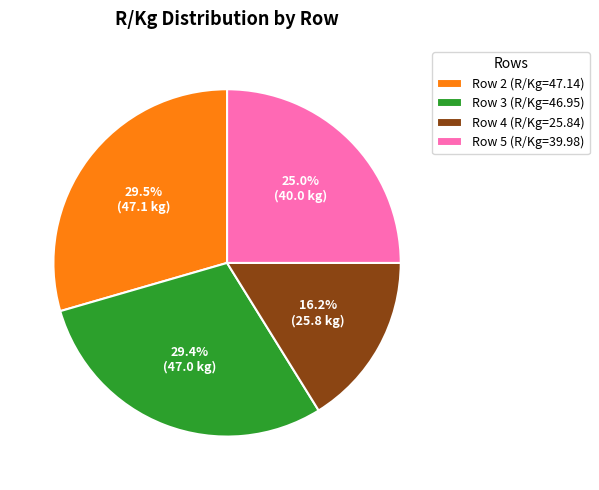

How much of the chart is everything except Row 5 (R/Kg=39.98)?

75.0%